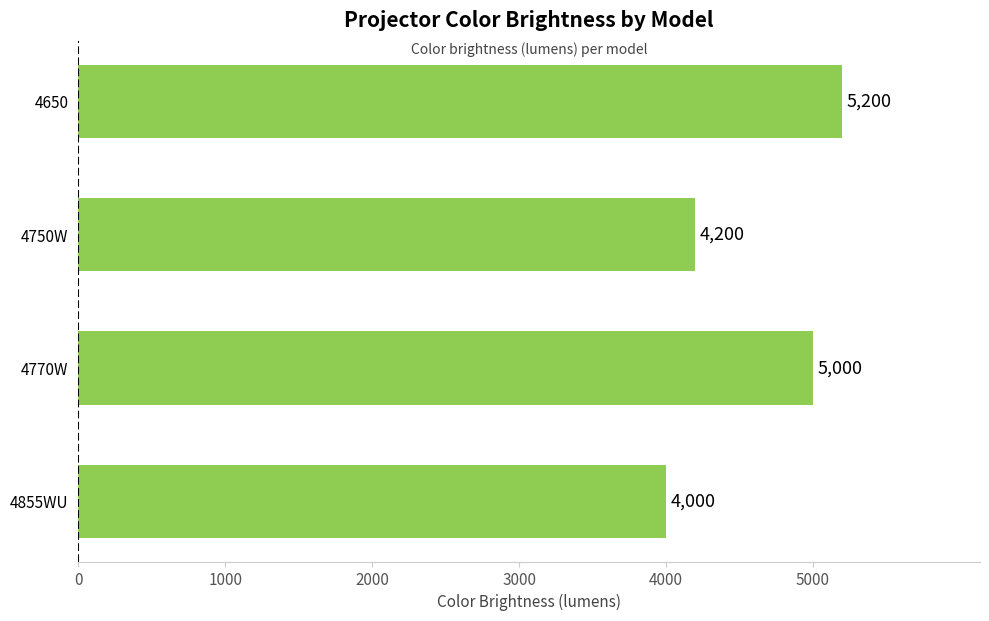

What is the smallest value displayed?

4000